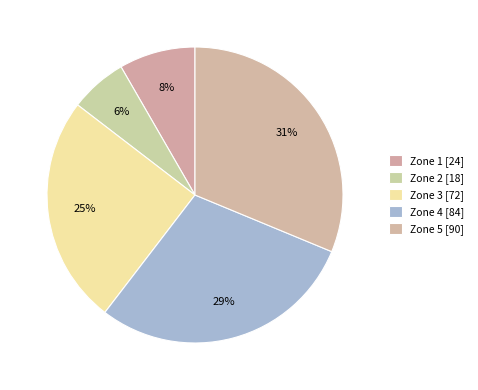

To the nearest percent, what is the difference between the largest and smallest slice percentages?

25%